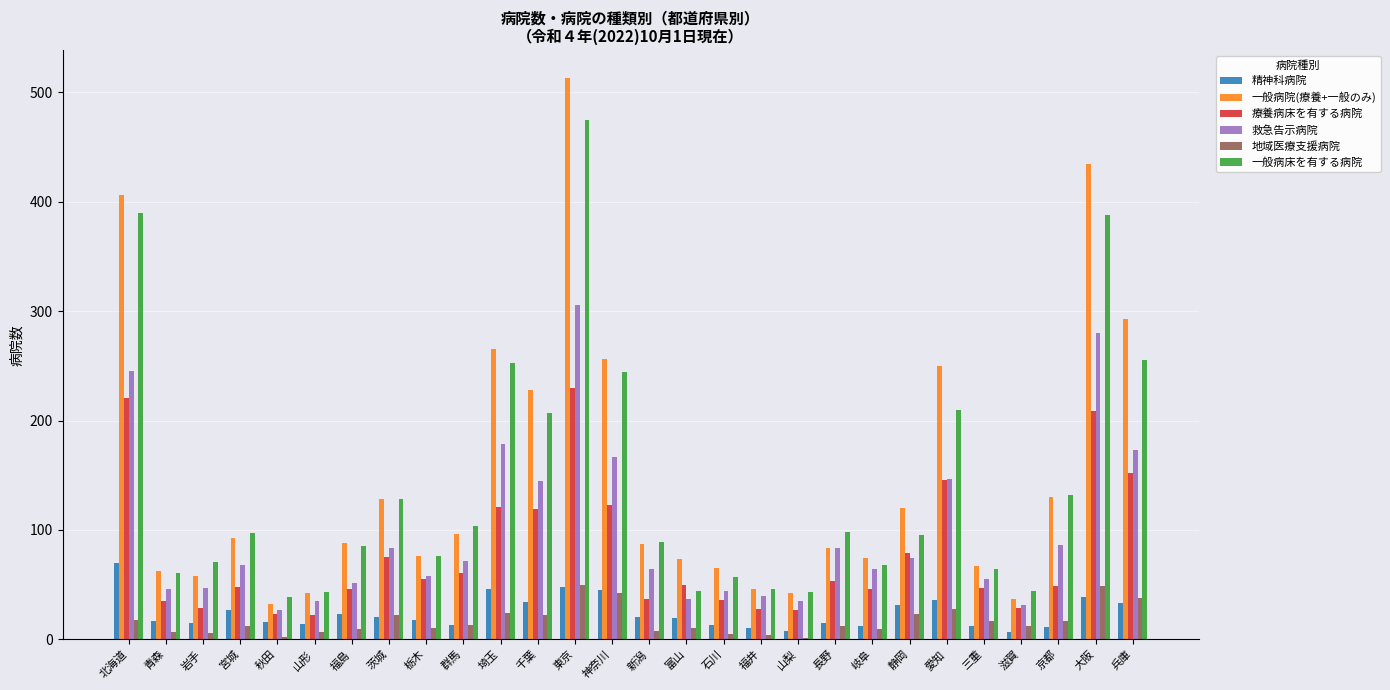

Where does the 精神科病院 series first go above 19?

北海道